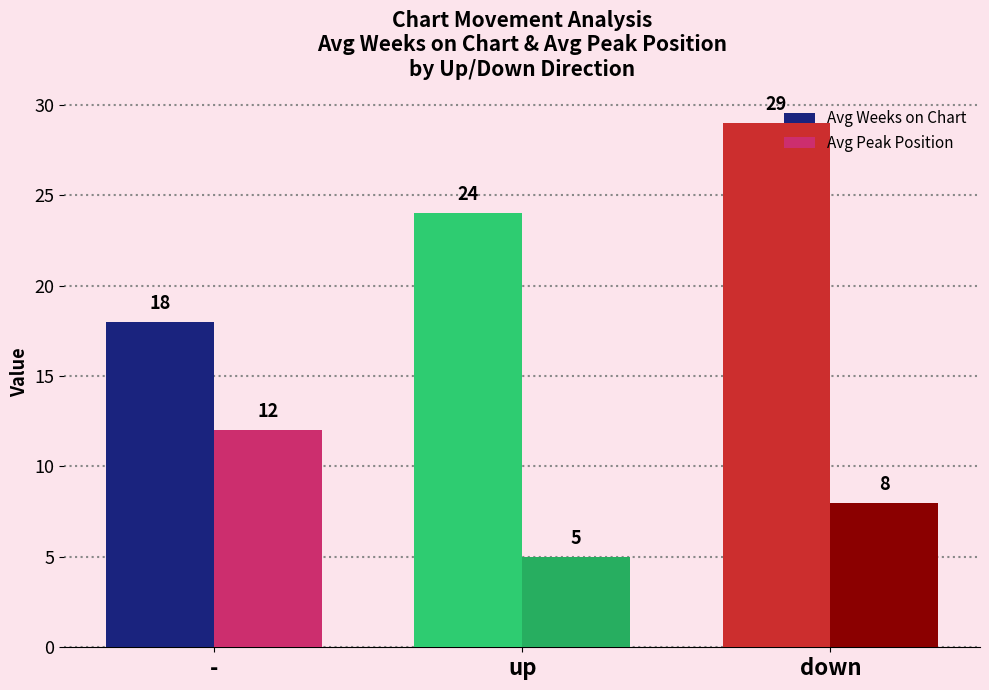

Rank the series by their average value, from lowest to highest.

Avg Peak Position, Avg Weeks on Chart